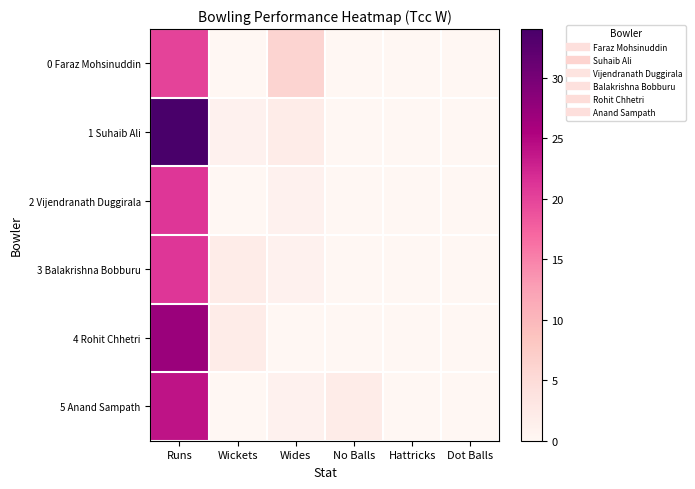

Which label corresponds to the smallest value in the chart?

Wickets